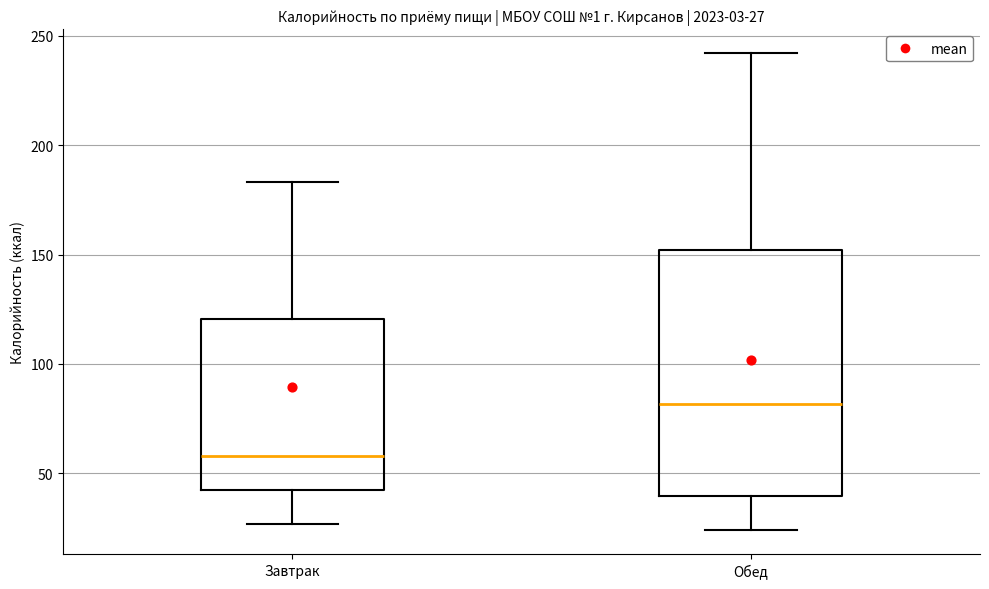

Which box's median line is the lowest?

Завтрак